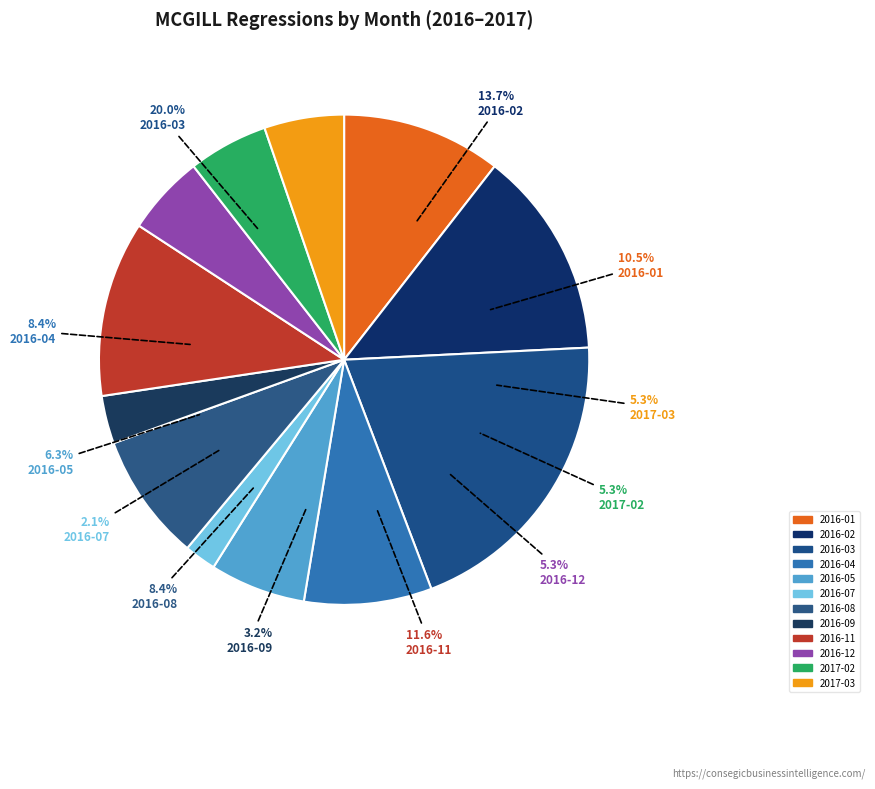

What is the smallest slice in the pie chart?

2016-07